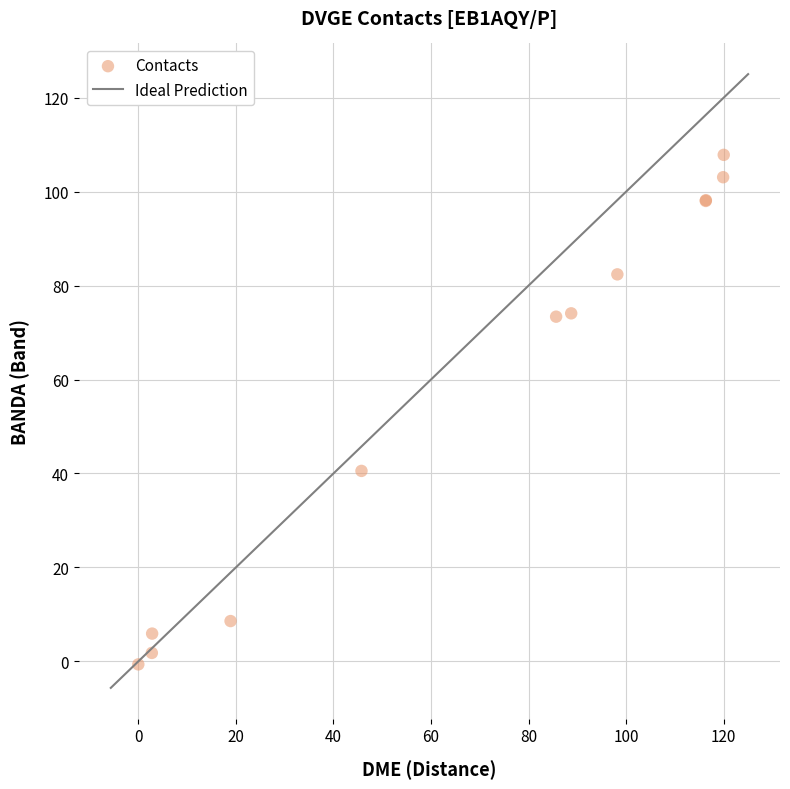

What Y value in the scatter plot is closest to 53?

40.5